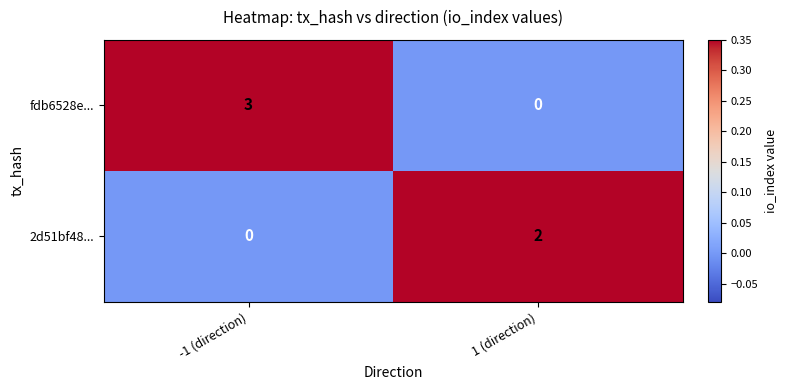

What is the total value across all series at -1 (direction)?

3